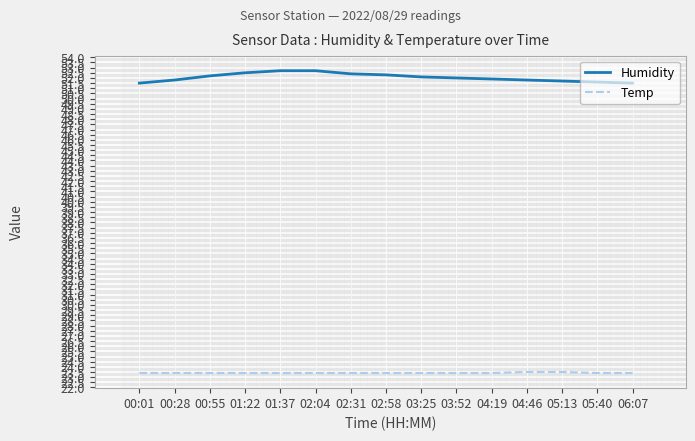

Read the Temp value at 01:22.

23.4